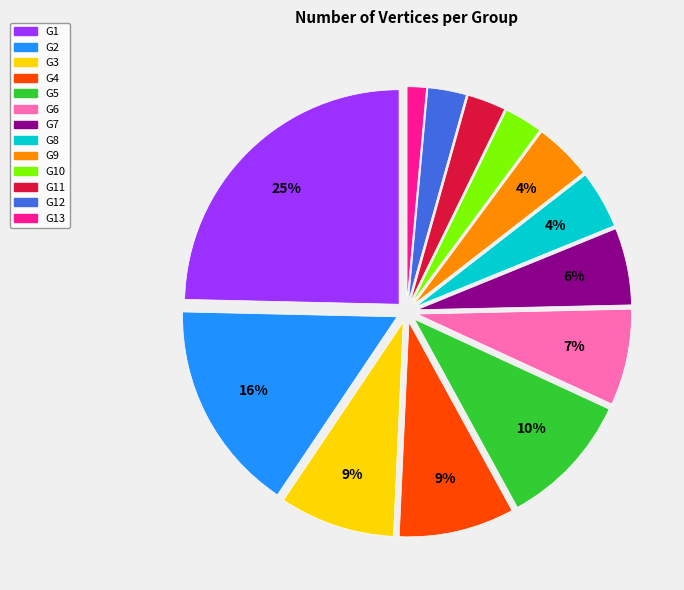

Is there any slice that represents more than half of the pie?

No